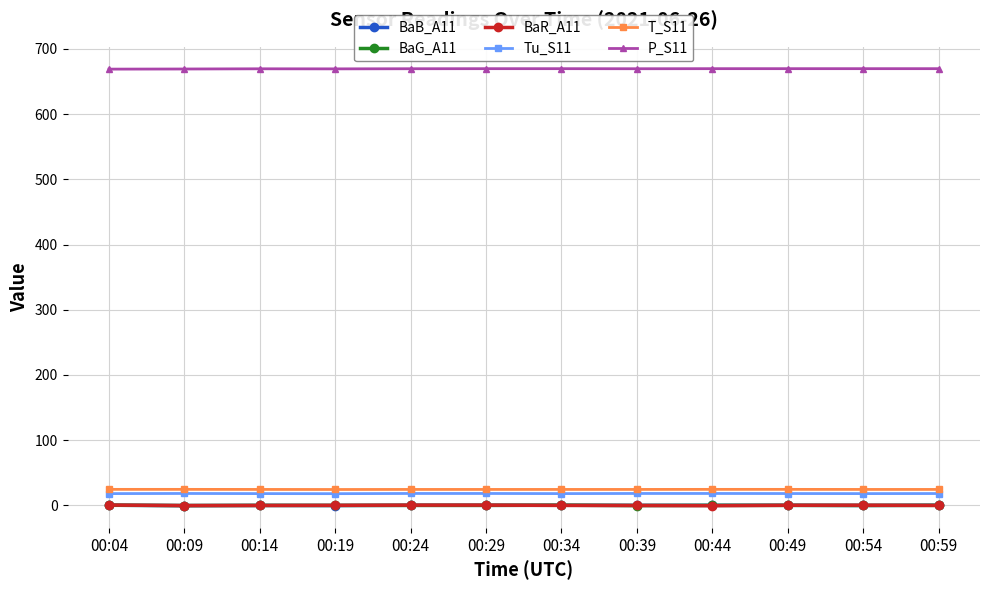

What is the difference between the highest and lowest values at 00:14?

669.7